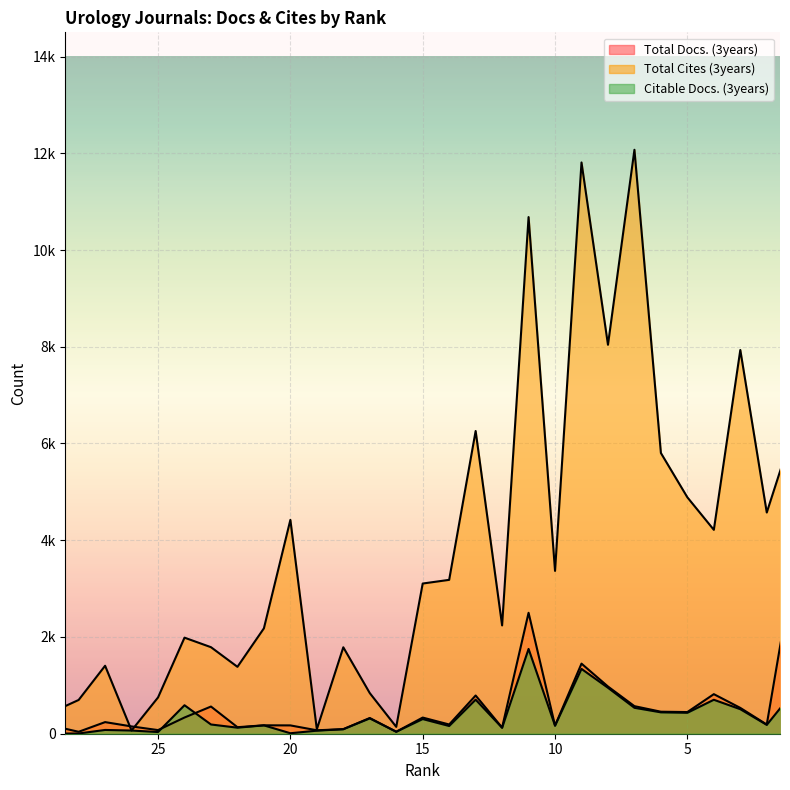

Reading left to right, what are all the values shown in this chart?

Total Docs. (3years): 165	40	240	151	75	335	562	135	174	172	71	94	325	41	334	191	790	127	2500	168	1449	976	570	455	448	818	534	190	3403
Total Cites (3years): 447	698	1405	66	750	1986	1789	1383	2179	4421	92	1787	840	142	3105	3181	6258	2239	10681	3366	11810	8041	12072	5803	4887	4215	7933	4573	6272
Citable Docs. (3years): 2	5	78	66	35	589	191	125	173	10	63	94	317	41	303	160	704	123	1753	167	1340	950	536	442	433	702	507	183	860